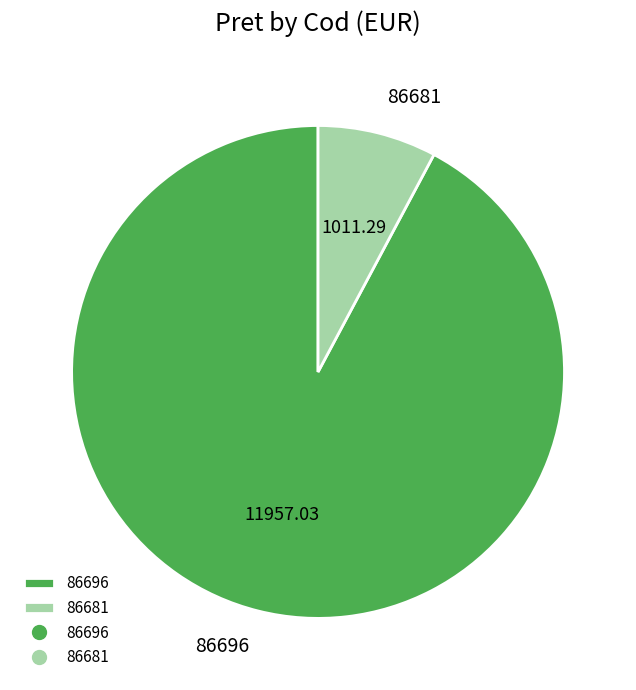

Approximately how many times larger is the value at 86696 compared to 86681?

11.8